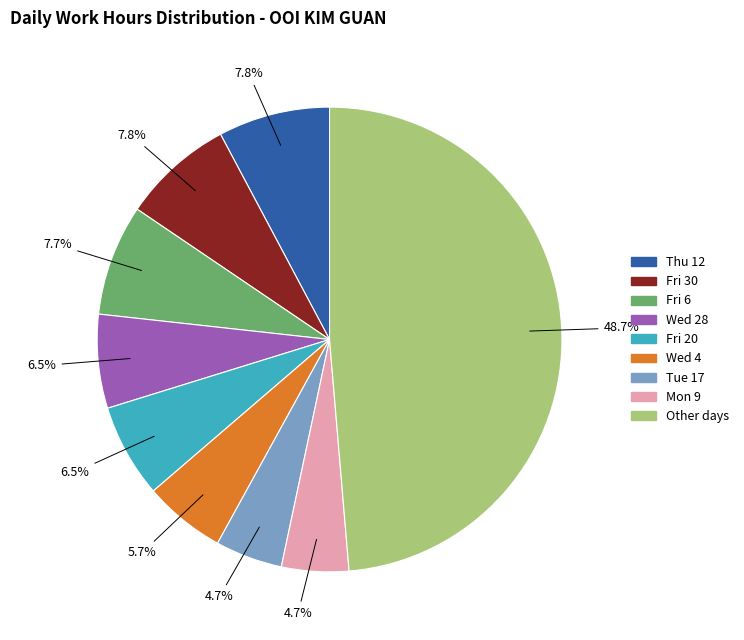

Does any single category account for the majority?

No